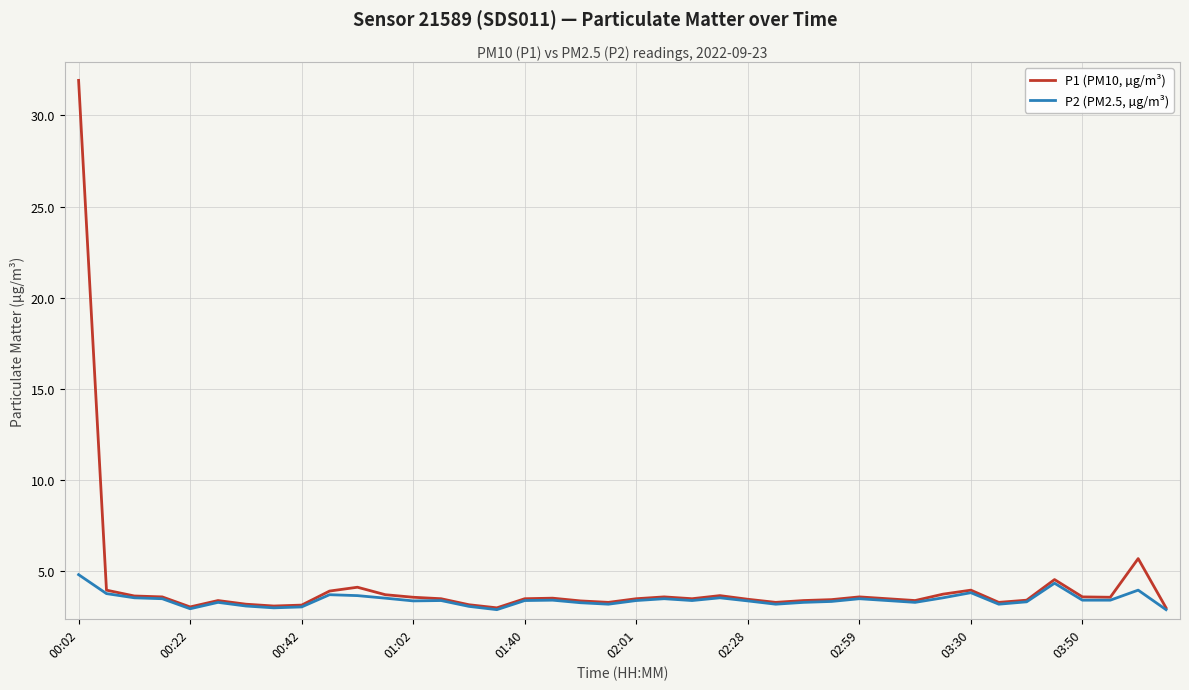

What is the minimum value for P2 (PM2.5, µg/m³)?

2.9